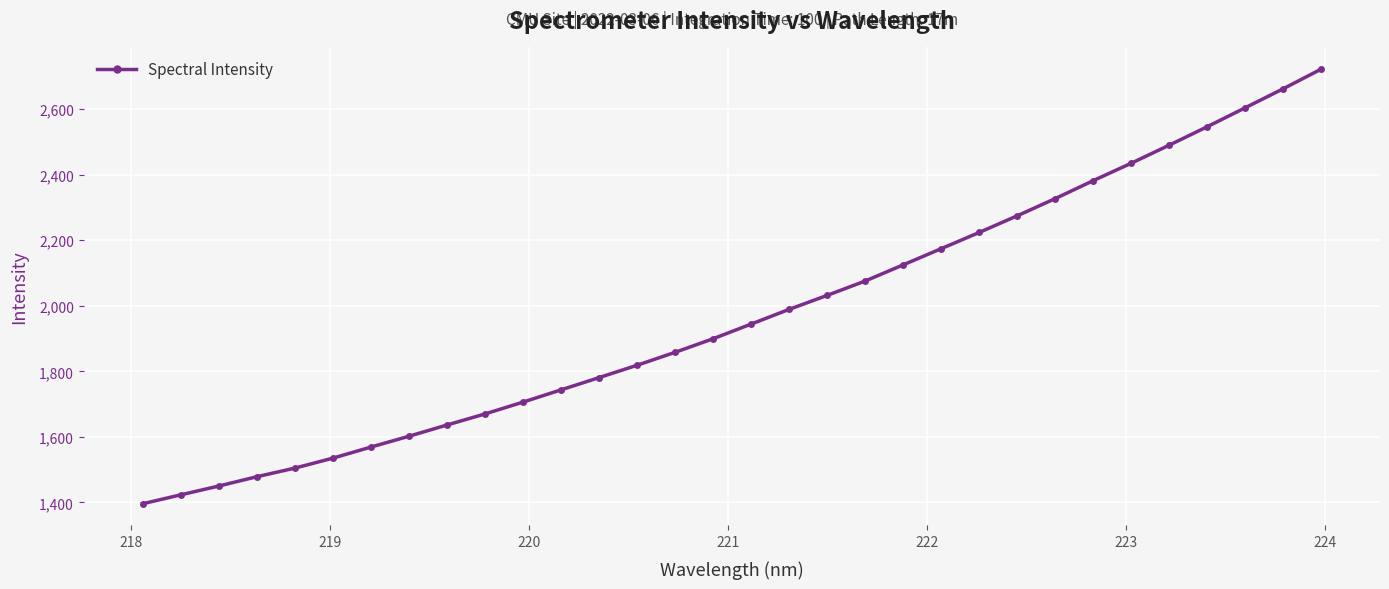

What is the value of the 23rd point from the left?

2223.8